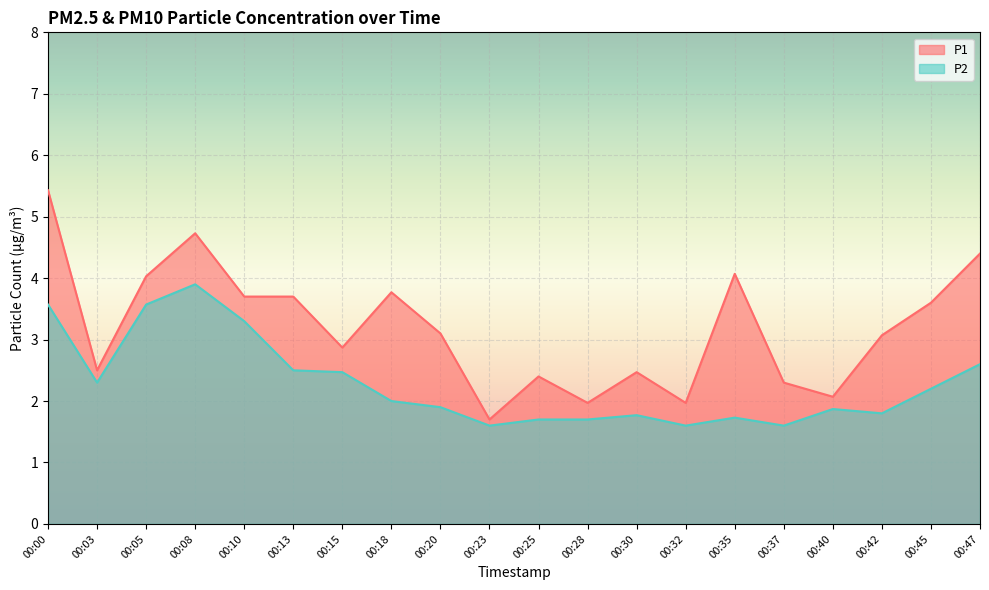

Reading right to left, list all the values displayed in this chart.

P1: 4.4	3.6	3.1	2.1	2.3	4.1	2.0	2.5	2.0	2.4	1.7	3.1	3.8	2.9	3.7	3.7	4.7	4.0	2.5	5.4
P2: 2.6	2.2	1.8	1.9	1.6	1.7	1.6	1.8	1.7	1.7	1.6	1.9	2.0	2.5	2.5	3.3	3.9	3.6	2.3	3.6